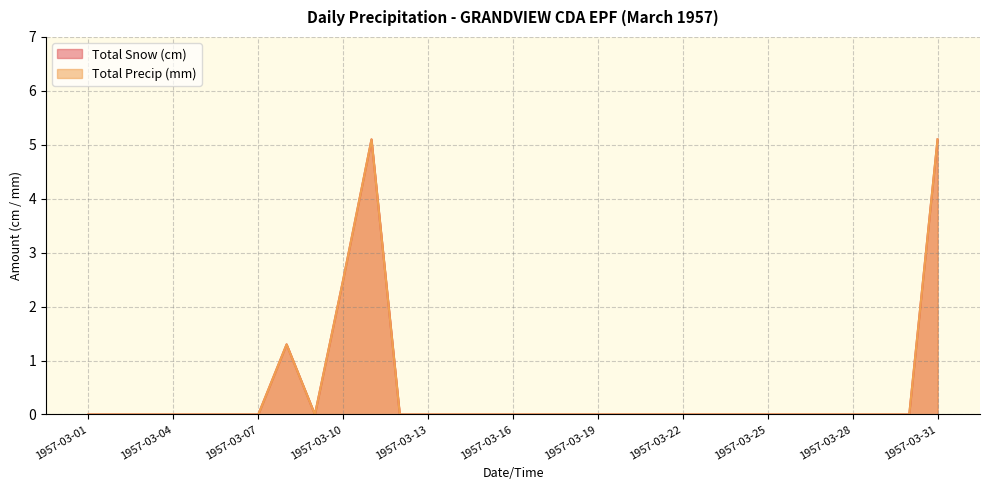

Is the value of Total Precip (mm) at 1957-03-22 greater than the value of Total Snow (cm) at 1957-03-15?

No